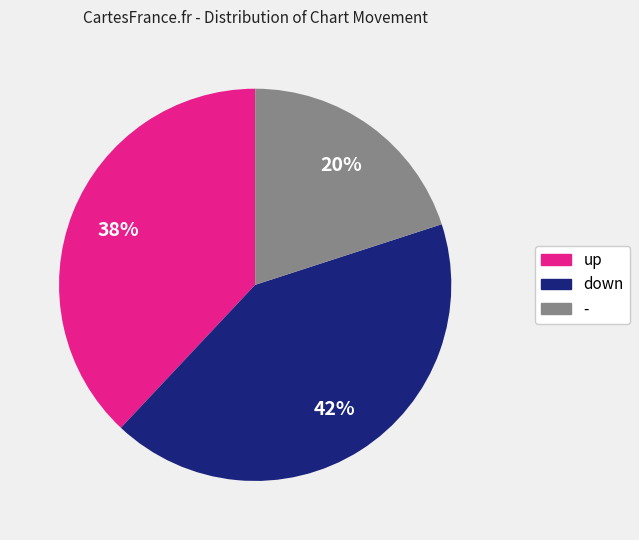

Which category has the biggest portion of the pie?

down